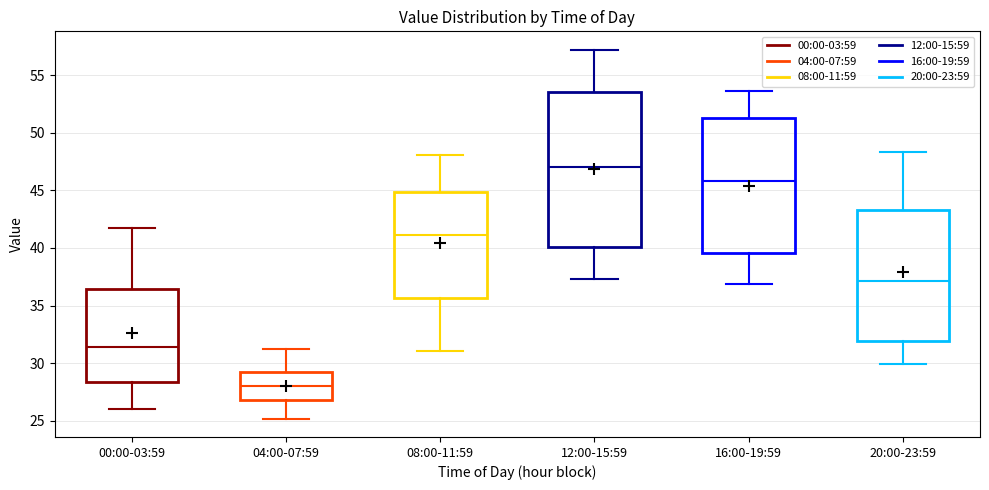

Where does the upper whisker of the box for 08:00-11:59 end on the y-axis? The values are not printed on the chart, so give them approximately, as read against the axis.

48.0